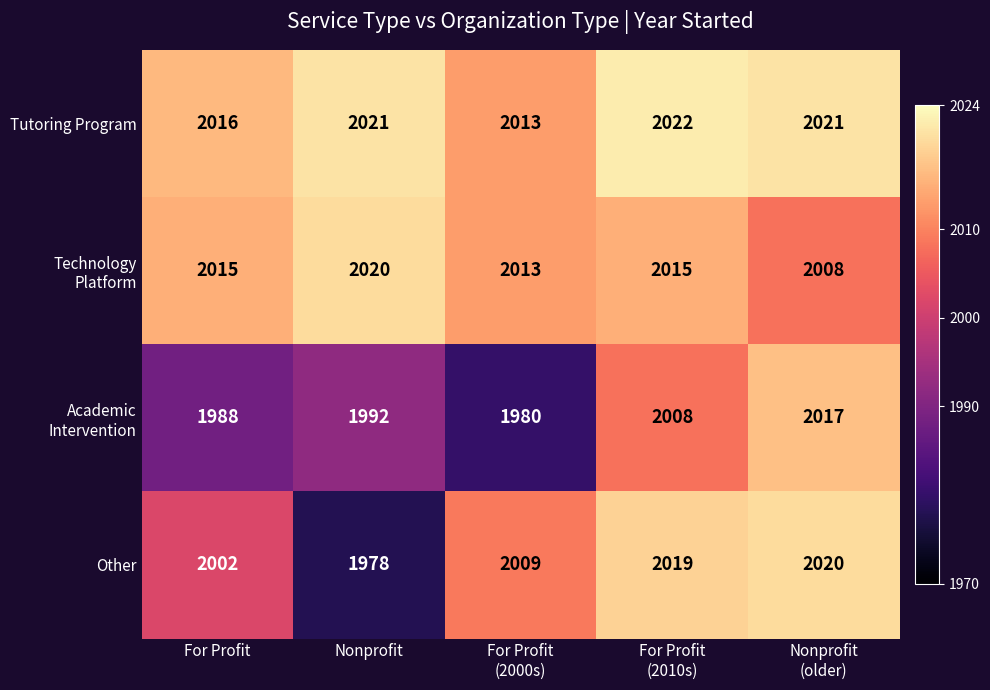

At how many categories does at least one series exceed 2002?

5